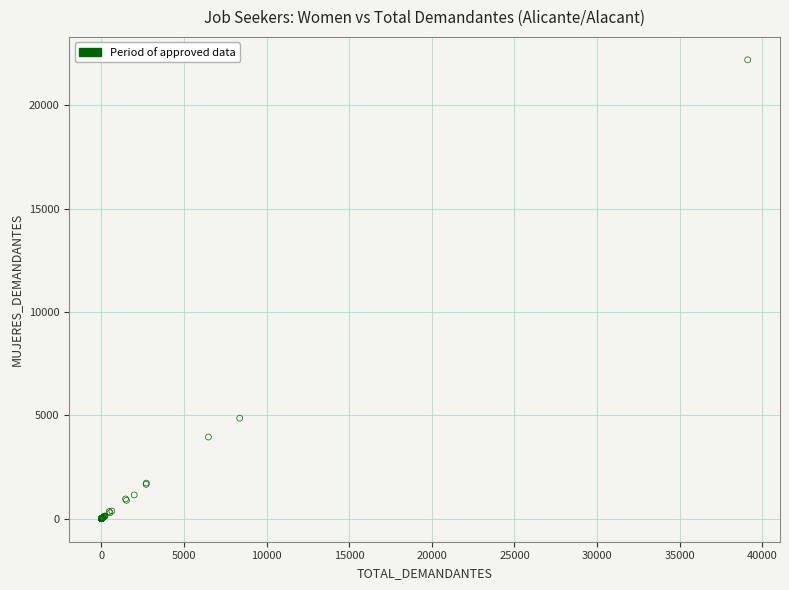

What Y value in the scatter plot is closest to 11095?

4863